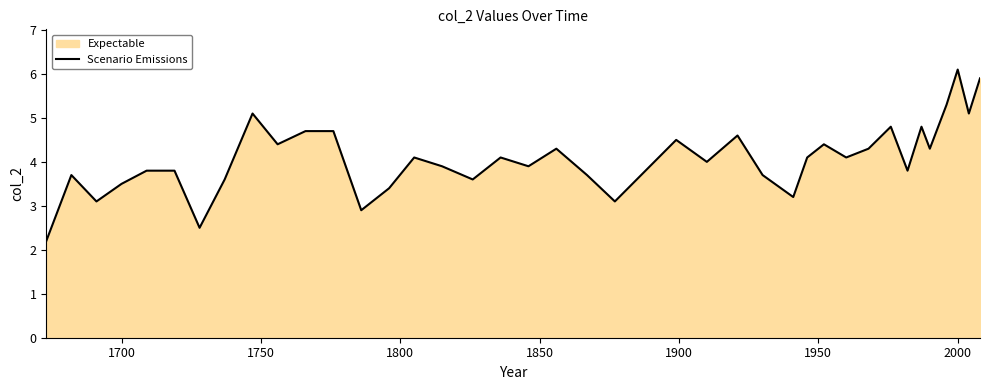

Count the number of data series in this chart.

1